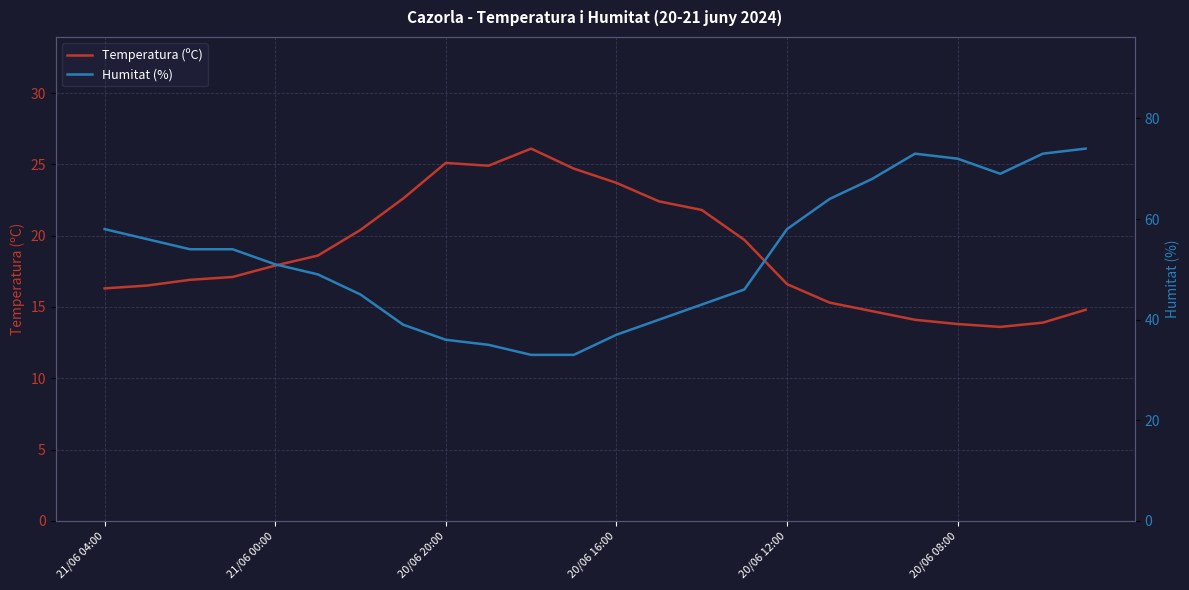

The value of Temperatura (ºC) at 20/06 08:00 is 13.8. True or false?

True